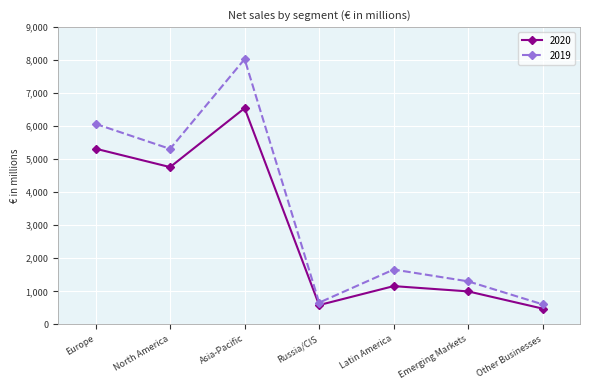

Reading left to right, extract all data points from this chart.

2020: Europe=5320	North America=4762	Asia-Pacific=6546	Russia/CIS=584	Latin America=1158	Emerging Markets=998	Other Businesses=476
2019: Europe=6071	North America=5313	Asia-Pacific=8032	Russia/CIS=658	Latin America=1660	Emerging Markets=1302	Other Businesses=605